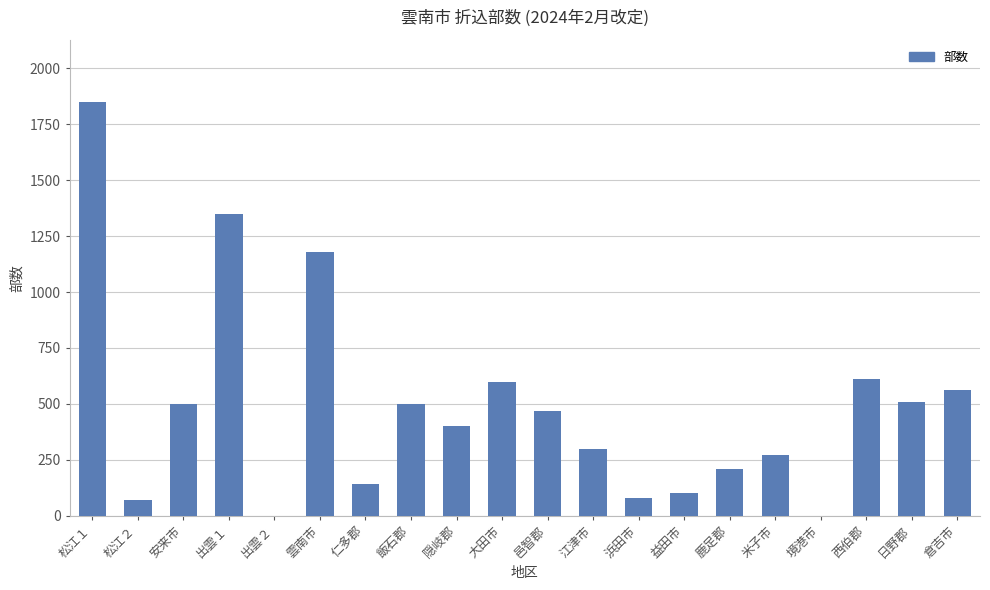

What is the sum of all values?

9700